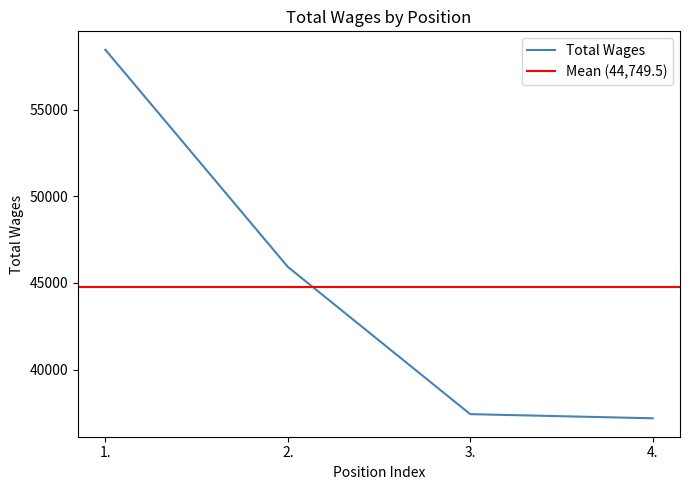

List the labels in order of value, largest first.

1., 2., 3., 4.